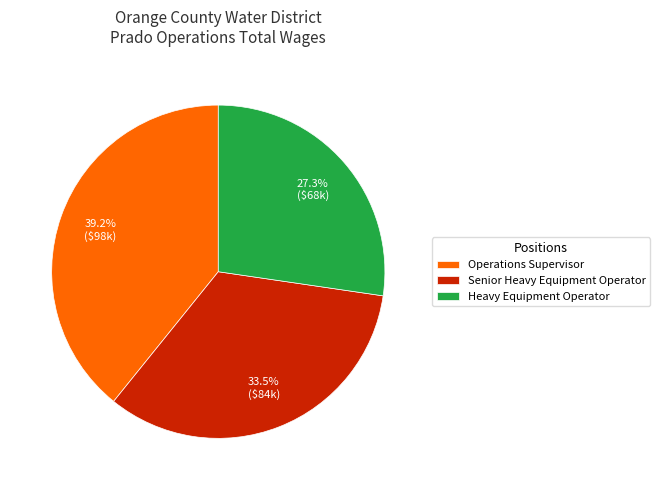

What percentage is NOT represented by Heavy Equipment Operator?

72.7%